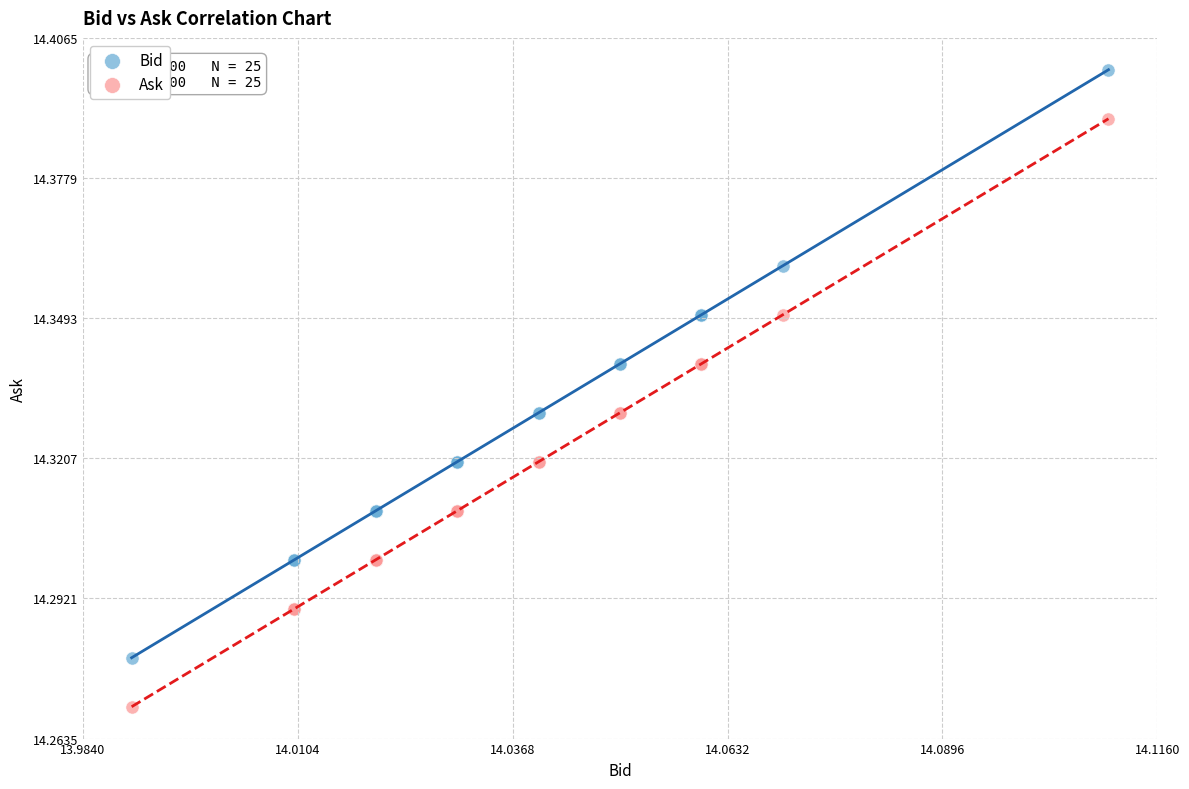

Which series reaches the maximum Y coordinate?

Bid